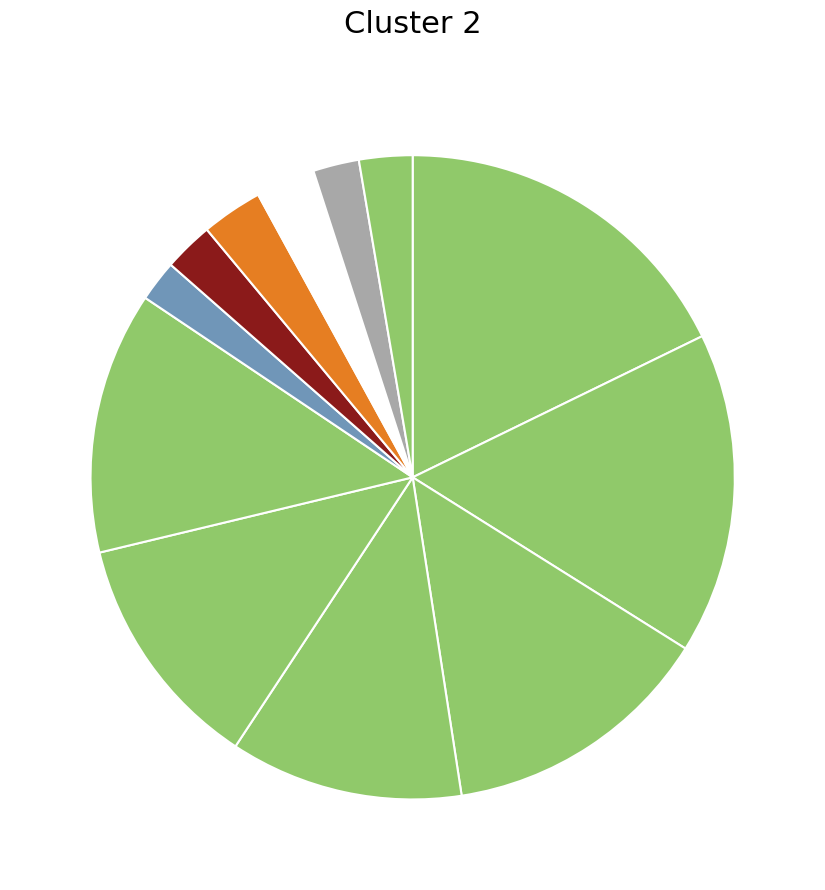

Which category has the smallest portion of the pie?

Andover School District